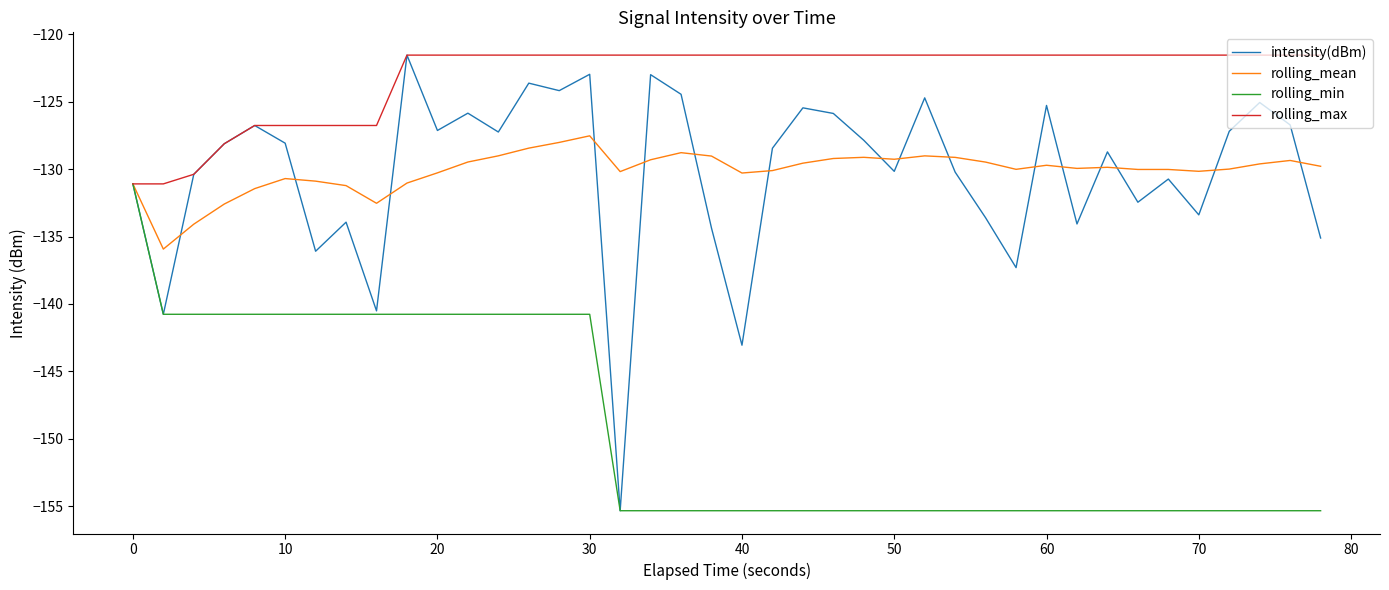

How many categories are shown in the chart?

40